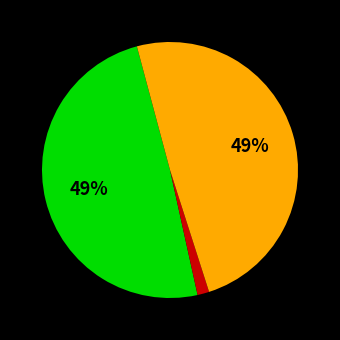

How many segments does this pie chart have?

3